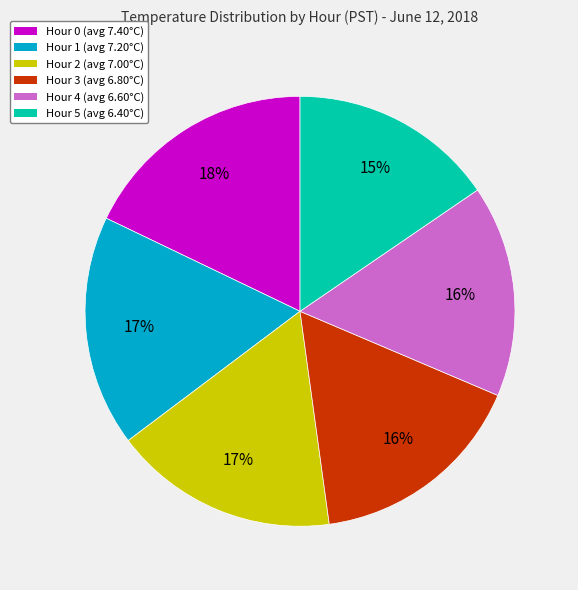

The Hour 0 slice represents 31% of the pie. True or false?

False